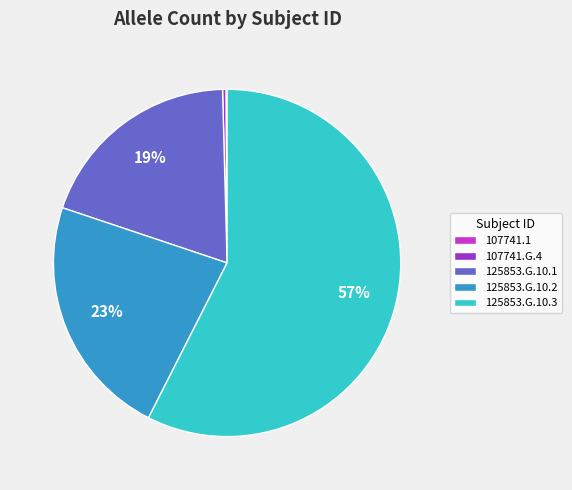

What is the largest slice in the pie chart?

125853.G.10.3